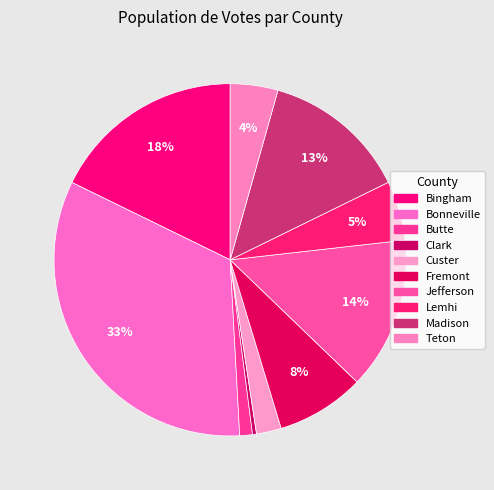

What percentage is the Bingham slice, to the nearest percent?

18%